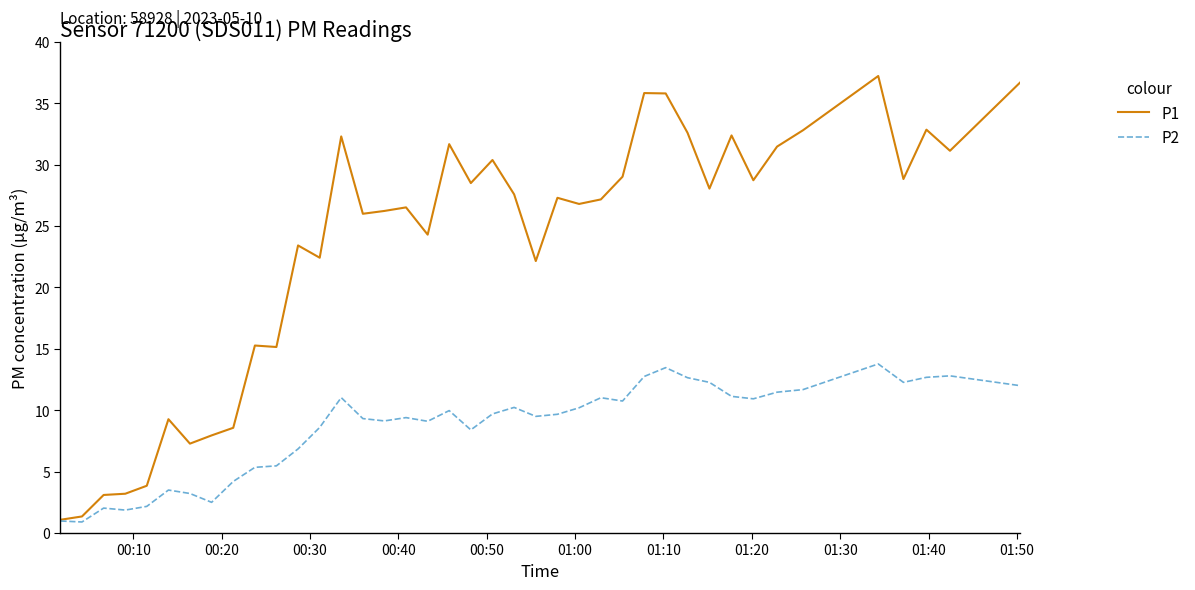

What is the minimum value for P1?

1.1